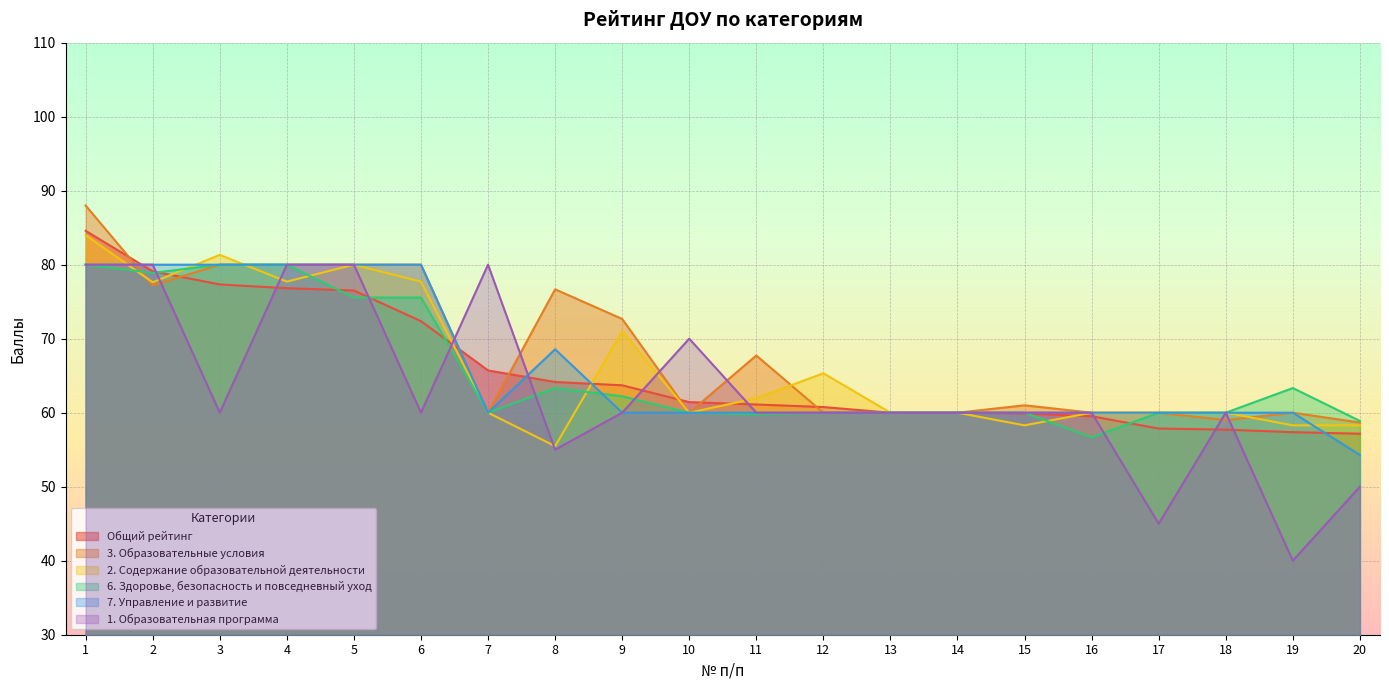

Reading left to right, extract all data points from this chart.

Общий рейтинг: 1=84.6	2=79.1	3=77.3	4=76.8	5=76.5	6=72.4	7=65.7	8=64.2	9=63.7	10=61.4	11=61.1	12=60.8	13=60.0	14=60.0	15=59.9	16=59.5	17=57.9	18=57.7	19=57.4	20=57.2
3. Образовательные условия: 1=88.0	2=77.2	3=80.0	4=80.0	5=80.0	6=80.0	7=60.0	8=76.7	9=72.7	10=60.0	11=67.7	12=60.0	13=60.0	14=60.0	15=61.0	16=60.0	17=60.0	18=59.0	19=60.0	20=58.7
2. Содержание образовательной деятельности: 1=84.0	2=77.6	3=81.3	4=77.7	5=80.0	6=77.7	7=60.0	8=55.5	9=71.0	10=60.0	11=62.0	12=65.3	13=60.0	14=60.0	15=58.3	16=60.0	17=60.0	18=60.0	19=58.3	20=58.3
6. Здоровье, безопасность и повседневный уход: 1=80.0	2=78.9	3=80.0	4=80.0	5=75.6	6=75.6	7=60.0	8=63.3	9=62.2	10=60.0	11=59.8	12=60.0	13=60.0	14=60.0	15=60.0	16=56.7	17=60.0	18=60.0	19=63.3	20=58.9
7. Управление и развитие: 1=80.0	2=80.0	3=80.0	4=80.0	5=80.0	6=80.0	7=60.0	8=68.6	9=60.0	10=60.0	11=60.0	12=60.0	13=60.0	14=60.0	15=60.0	16=60.0	17=60.0	18=60.0	19=60.0	20=54.3
1. Образовательная программа: 1=80.0	2=80.0	3=60.0	4=80.0	5=80.0	6=60.0	7=80.0	8=55.0	9=60.0	10=70.0	11=60.0	12=60.0	13=60.0	14=60.0	15=60.0	16=60.0	17=45.0	18=60.0	19=40.0	20=50.0